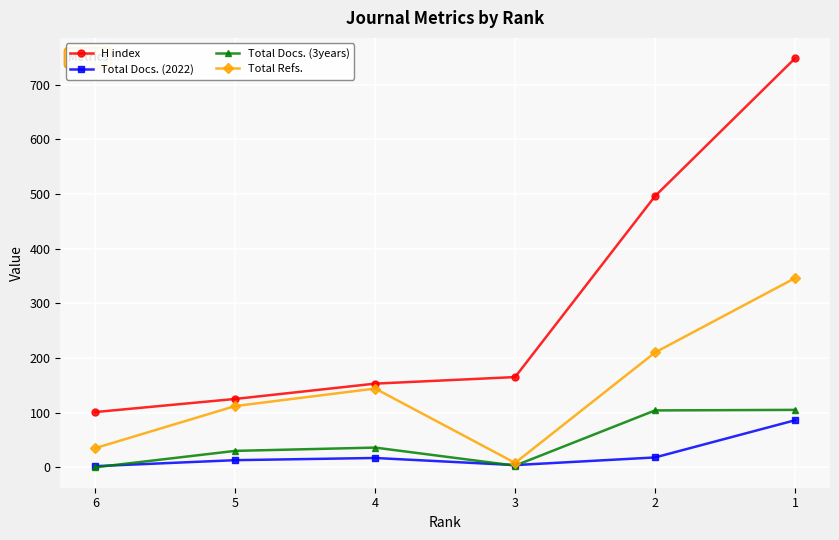

What is the value of the Total Refs. point at the 1st from the left?

35